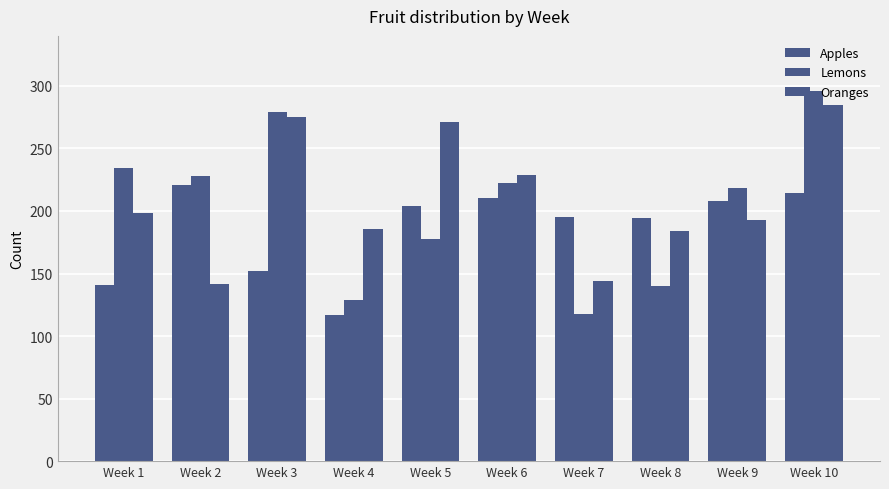

Are the bars grouped side by side (vs. stacked)?

Yes